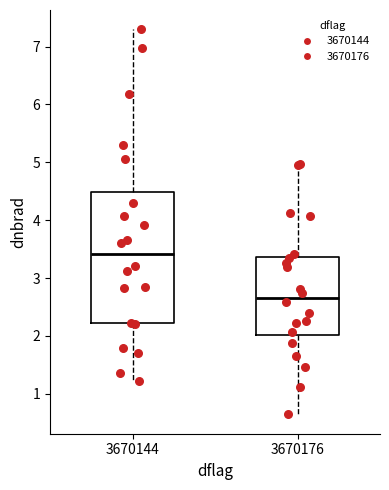

Reading left to right, transcribe this box plot: for each box, give where its median line is, the range the box spans, and where its two whiskers end, as read against the y-axis. The values are not printed on the chart, so give them approximately, as read against the axis.

3670144: median 3.4, box 2.2 to 4.5, whiskers 1.2 to 7.3
3670176: median 2.7, box 2.0 to 3.4, whiskers 0.6 to 5.0